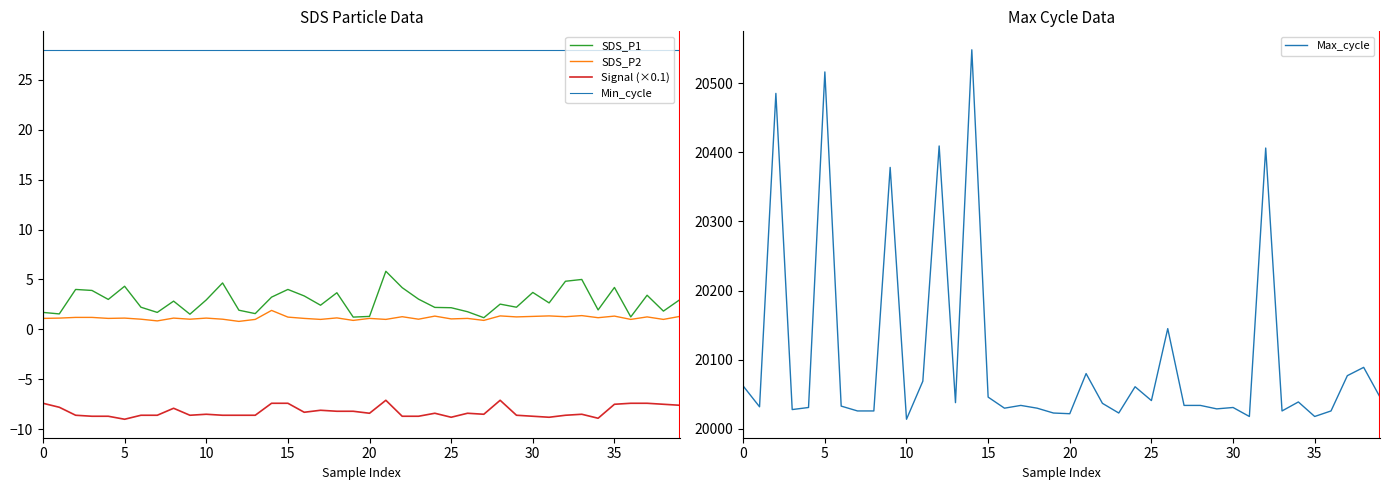

True or false: SDS_P2 and SDS_P1 cross at least once.

False